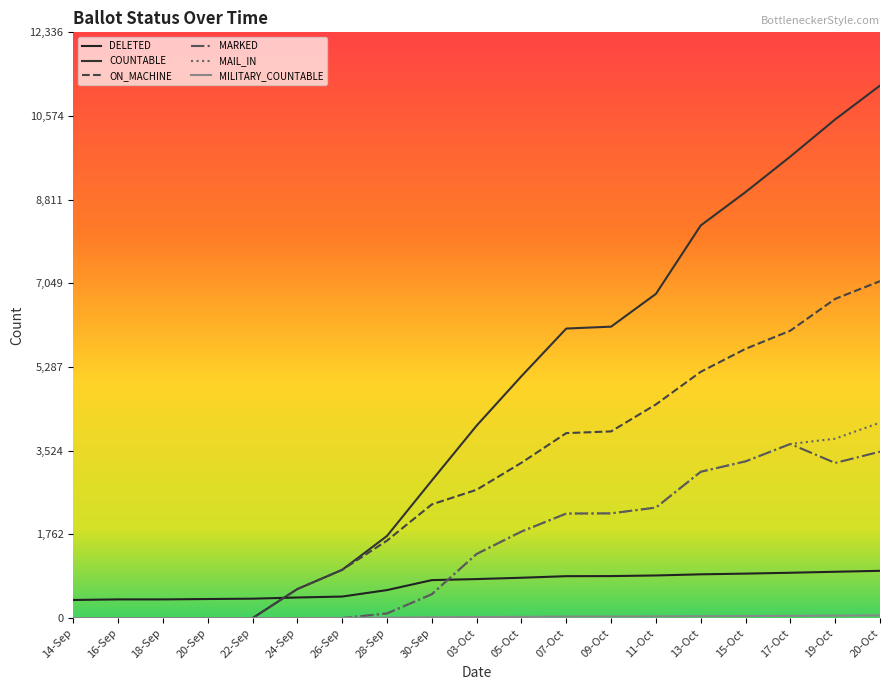

At which label is MARKED closest to 1833?

05-Oct